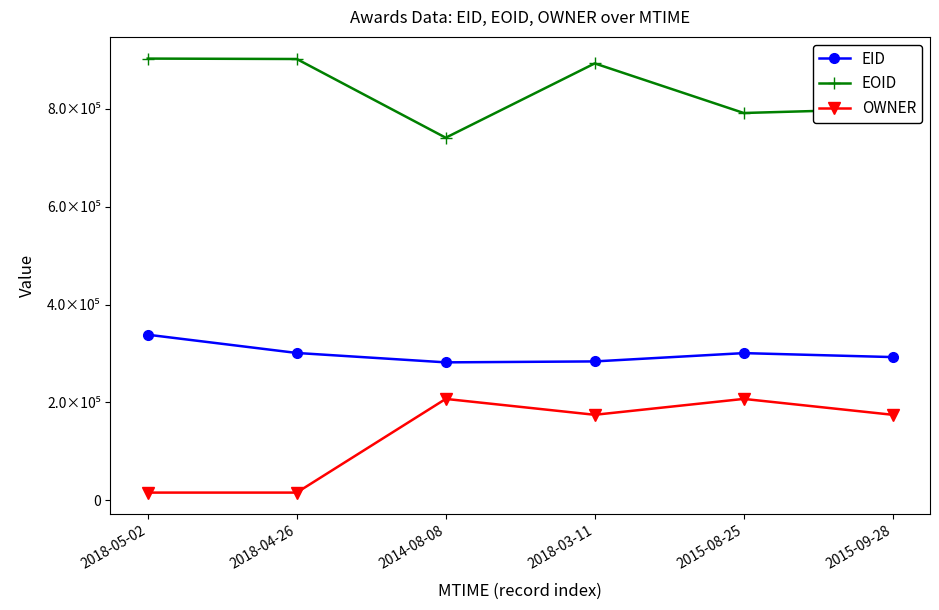

Is this an area chart (filled region under the line)?

No